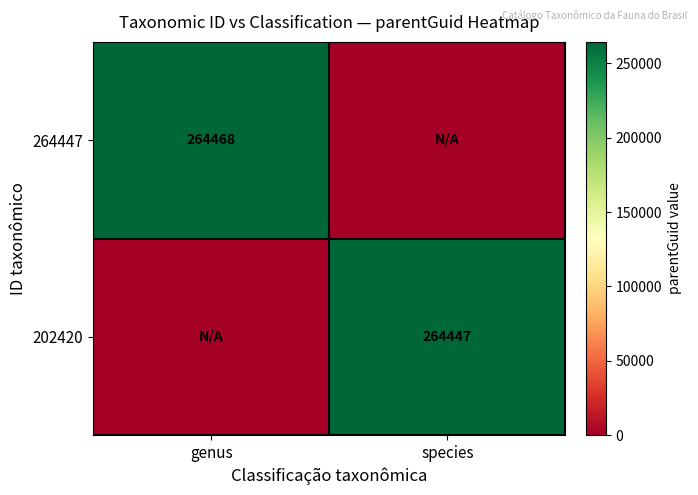

Is the value of 202420 at species greater than the value of 264447 at genus?

No